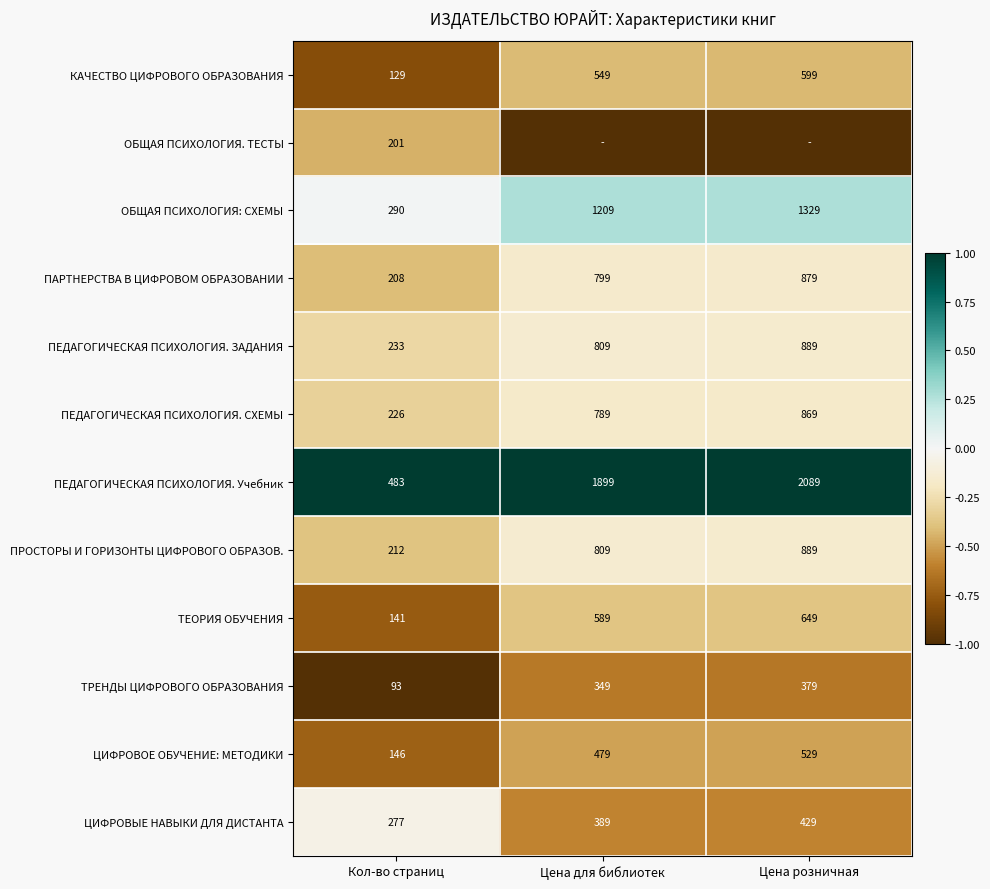

True or false: ПАРТНЕРСТВА В ЦИФРОВОМ ОБРАЗОВАНИИ has a value of 1342 at Цена розничная.

False